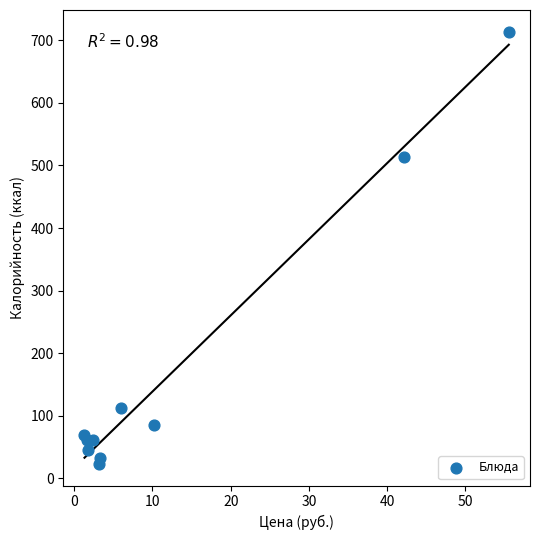

What is the range of X values (max minus min)?

54.2